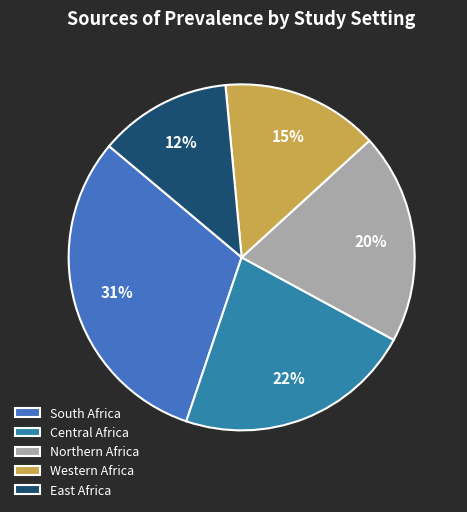

How many segments does this pie chart have?

5